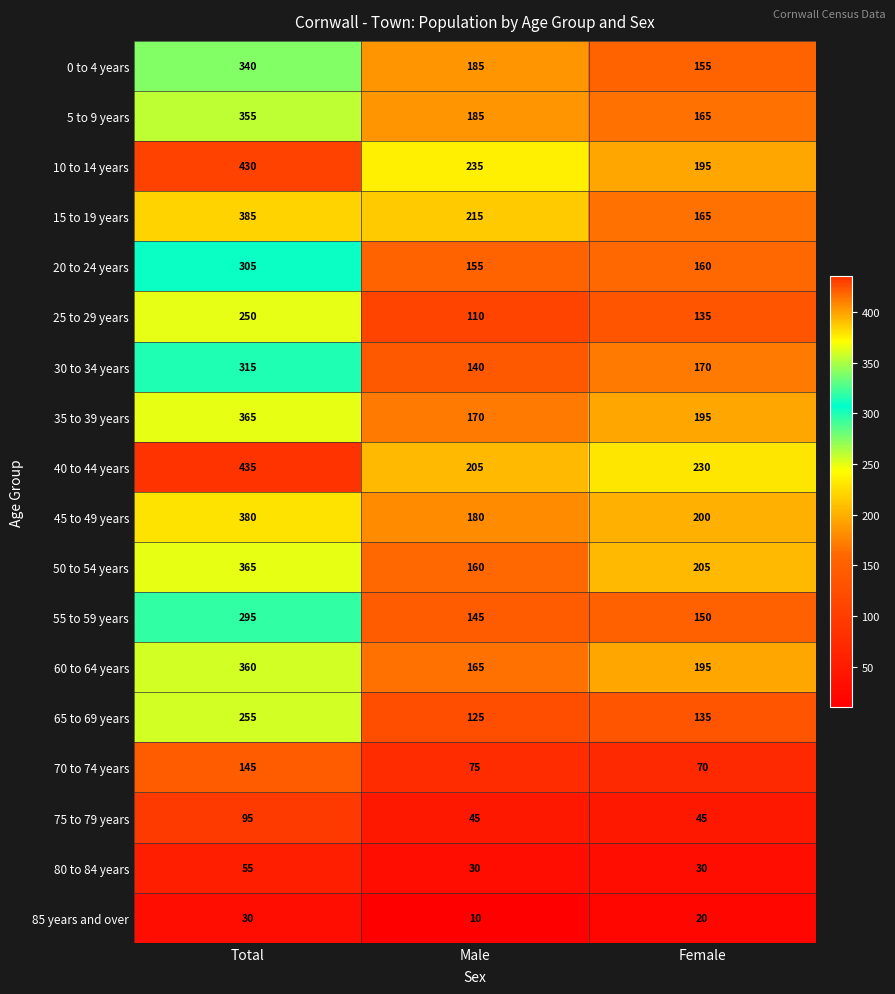

What is the difference between the highest and lowest values at Total?

405